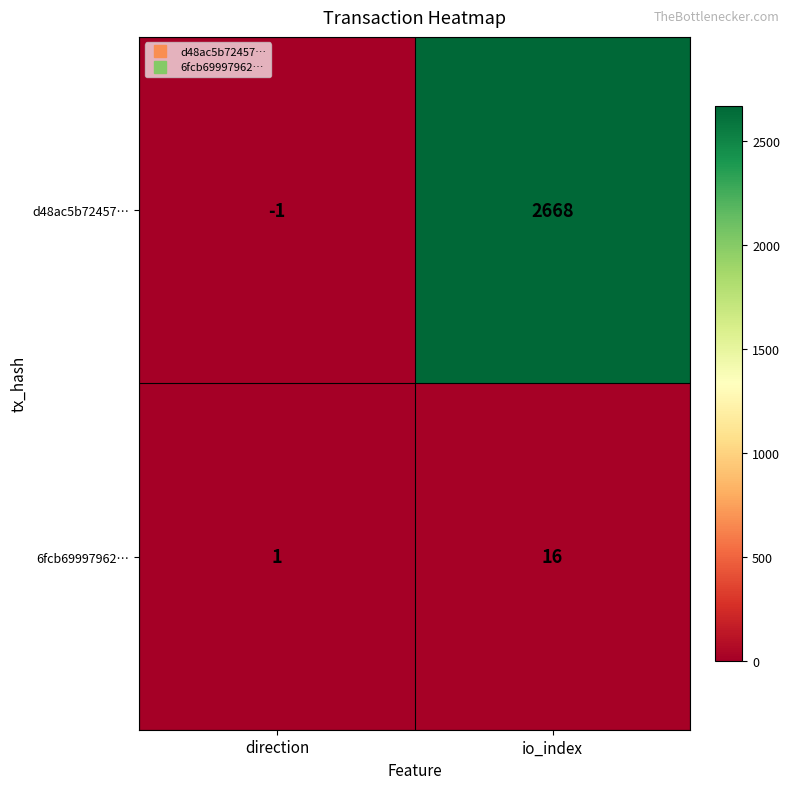

How many series are shown in this chart?

2